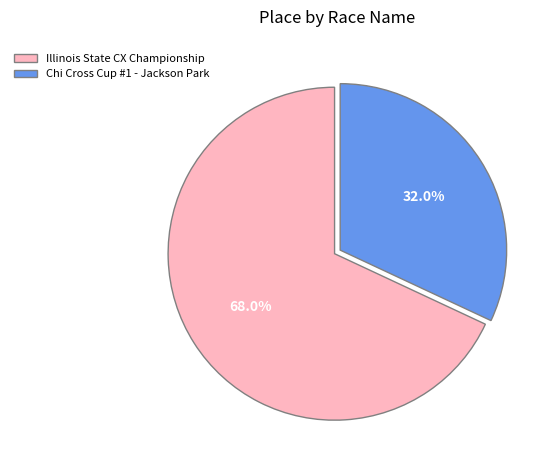

What is the majority slice?

Illinois State CX Championship